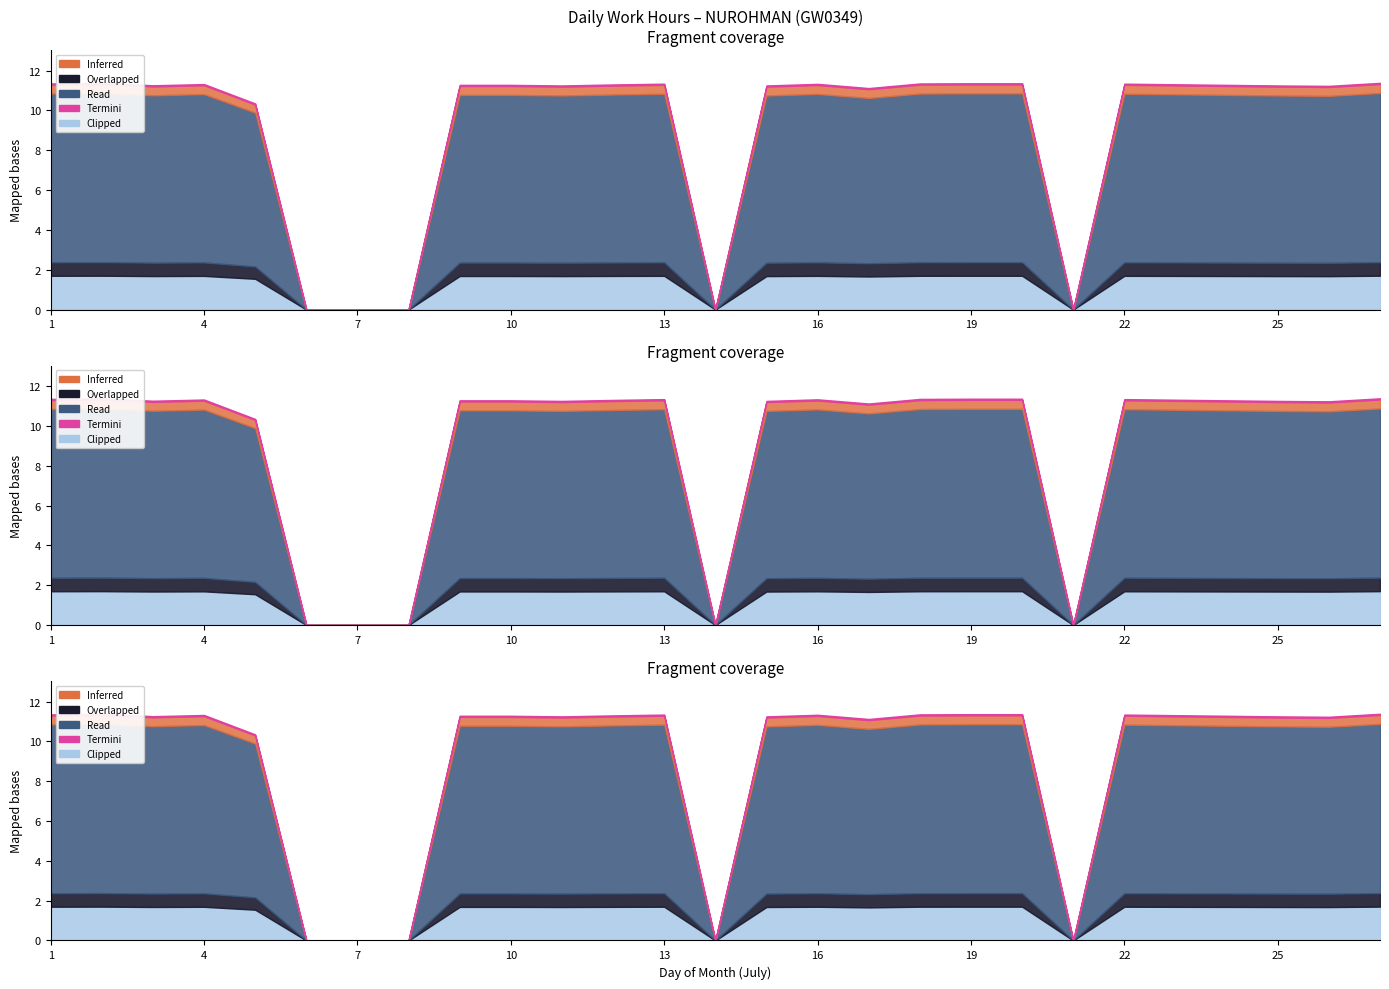

What is the value of the 11th point from the left?

11.2